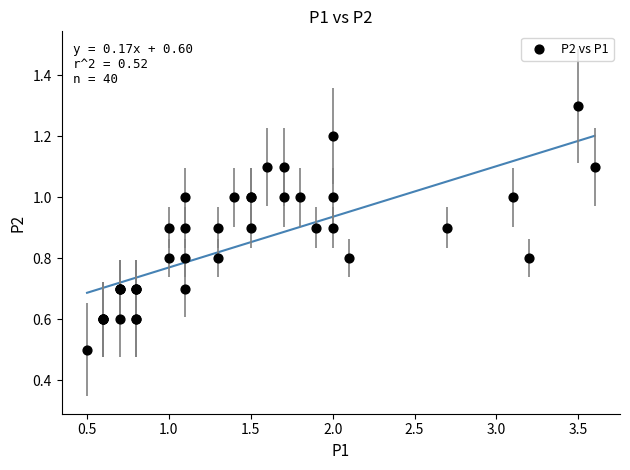

What Y value in the scatter plot is closest to 0?

0.5